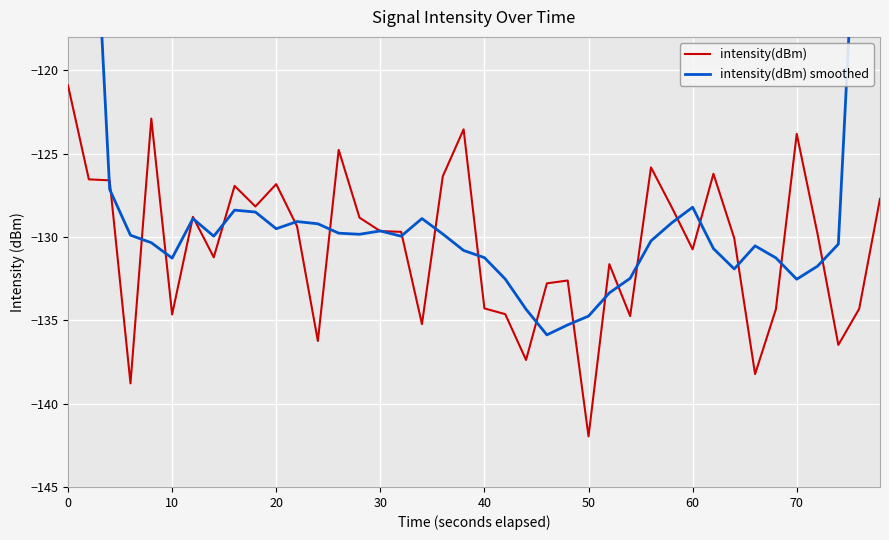

True or false: intensity(dBm) has a value of -130.7 at 60.

True